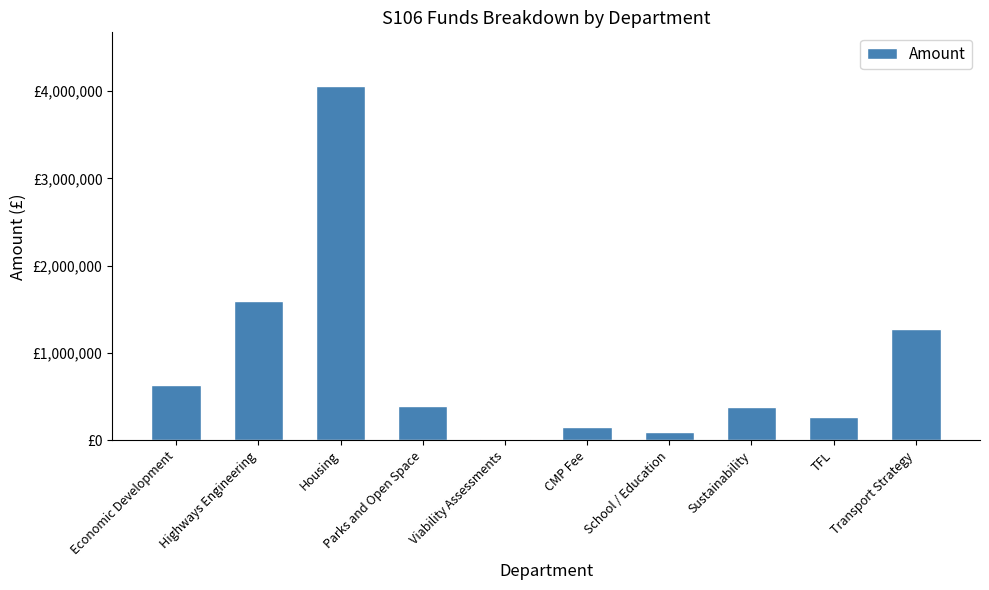

What is the difference between the values at Highways Engineering and Parks and Open Space?

1197499.4